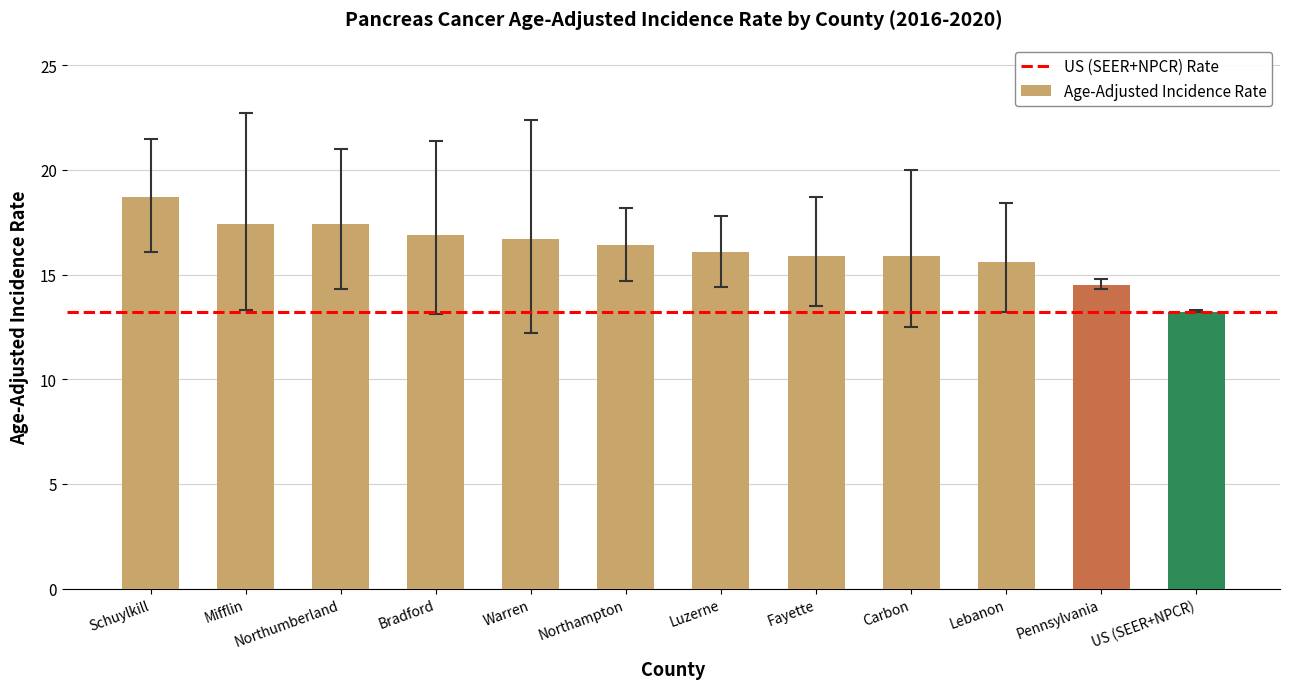

How many distinct data groups are displayed?

1